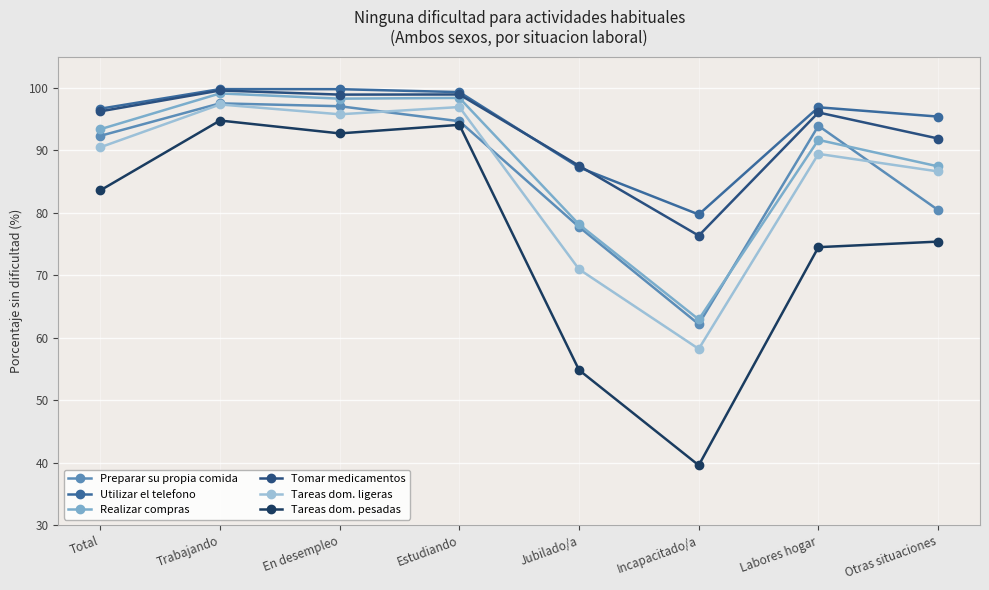

Which series has the largest range (max minus min)?

Tareas dom. pesadas